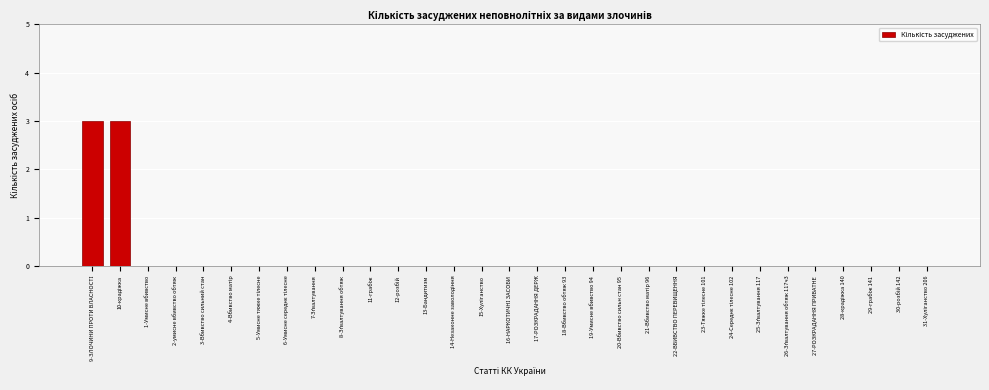

What is the greatest value displayed?

3